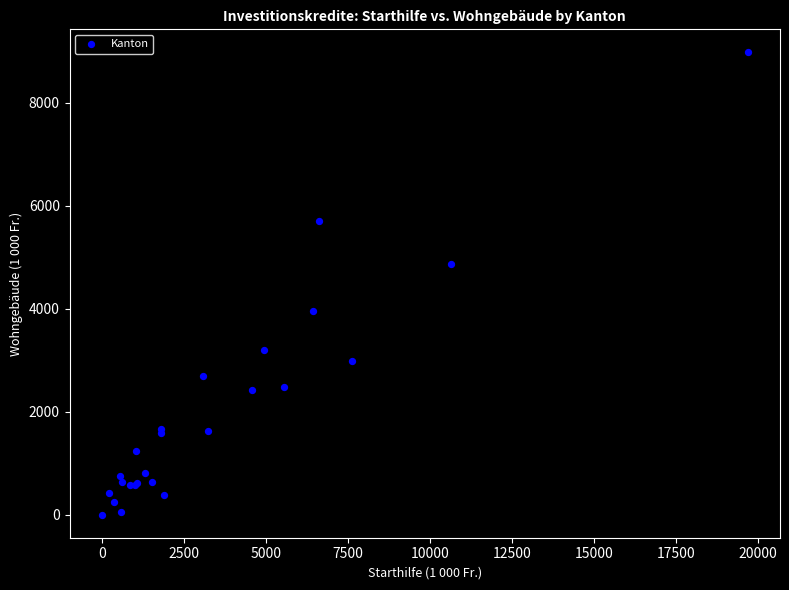

What Y value in the scatter plot is closest to 4488?

4871.5